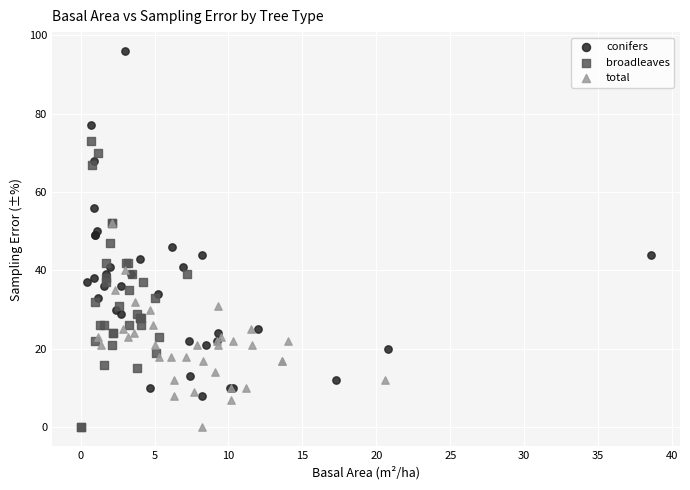

Which series reaches the maximum Y coordinate?

conifers